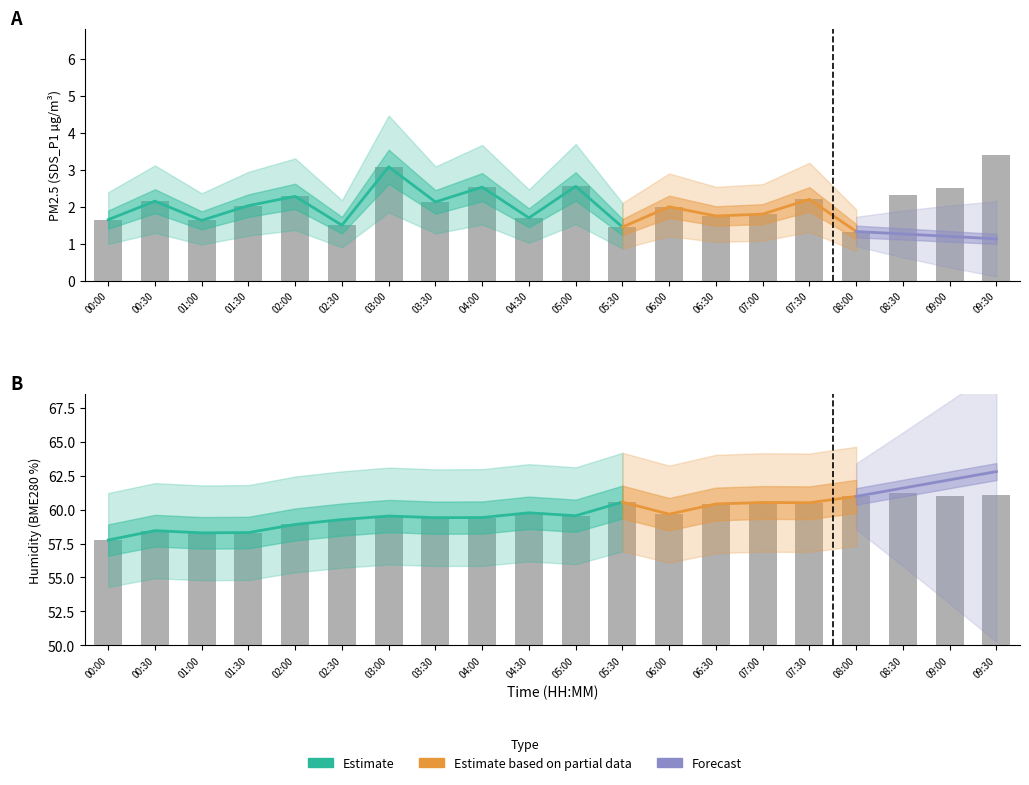

How many data points does each series have?

20